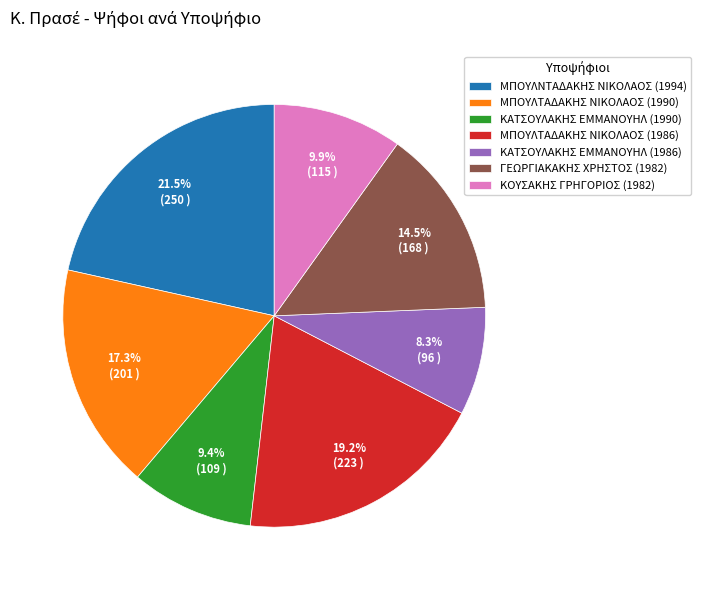

Which slice is the largest?

ΜΠΟΥΛΝΤΑΔΑΚΗΣ ΝΙΚΟΛΑΟΣ (1994)